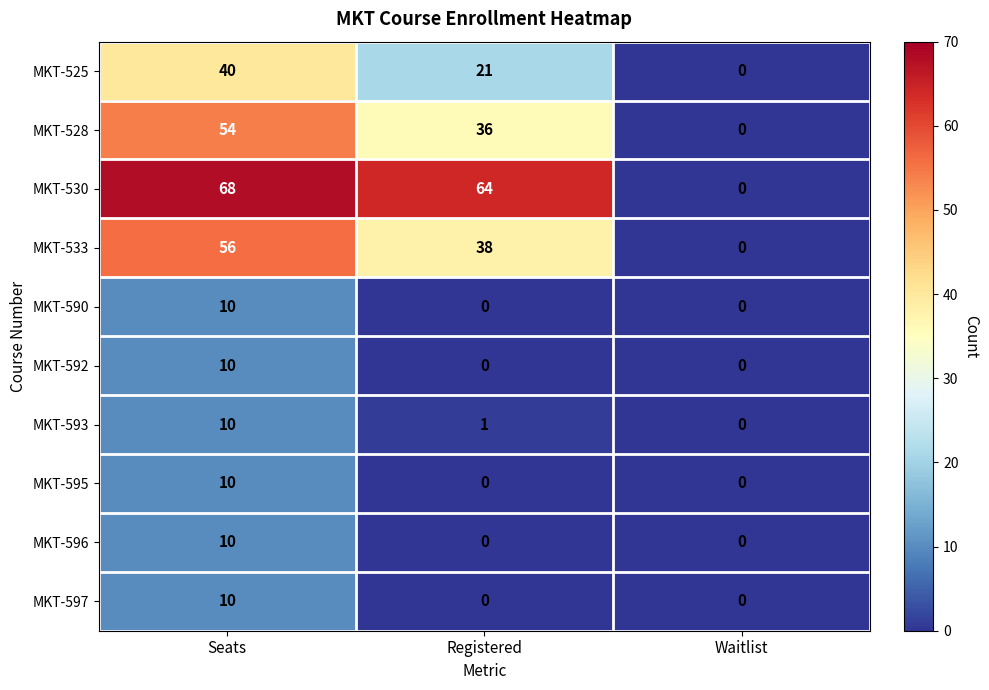

Reading left to right, extract all data points from this chart.

MKT-525: Seats=40	Registered=21	Waitlist=0
MKT-528: Seats=54	Registered=36	Waitlist=0
MKT-530: Seats=68	Registered=64	Waitlist=0
MKT-533: Seats=56	Registered=38	Waitlist=0
MKT-590: Seats=10	Registered=0	Waitlist=0
MKT-592: Seats=10	Registered=0	Waitlist=0
MKT-593: Seats=10	Registered=1	Waitlist=0
MKT-595: Seats=10	Registered=0	Waitlist=0
MKT-596: Seats=10	Registered=0	Waitlist=0
MKT-597: Seats=10	Registered=0	Waitlist=0